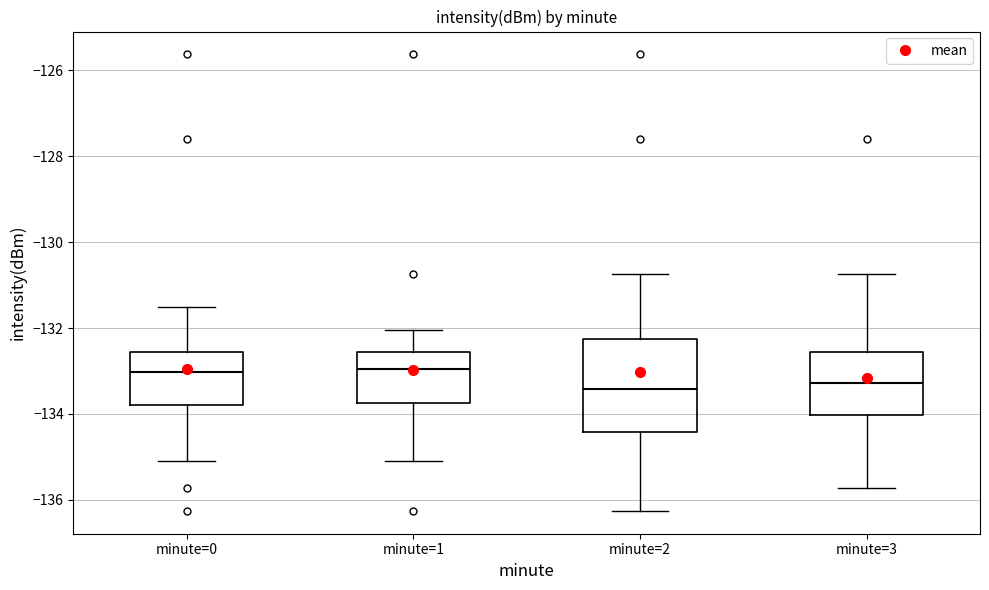

Where is the lower edge of the box for minute=1 on the y-axis? The values are not printed on the chart, so give them approximately, as read against the axis.

-133.8